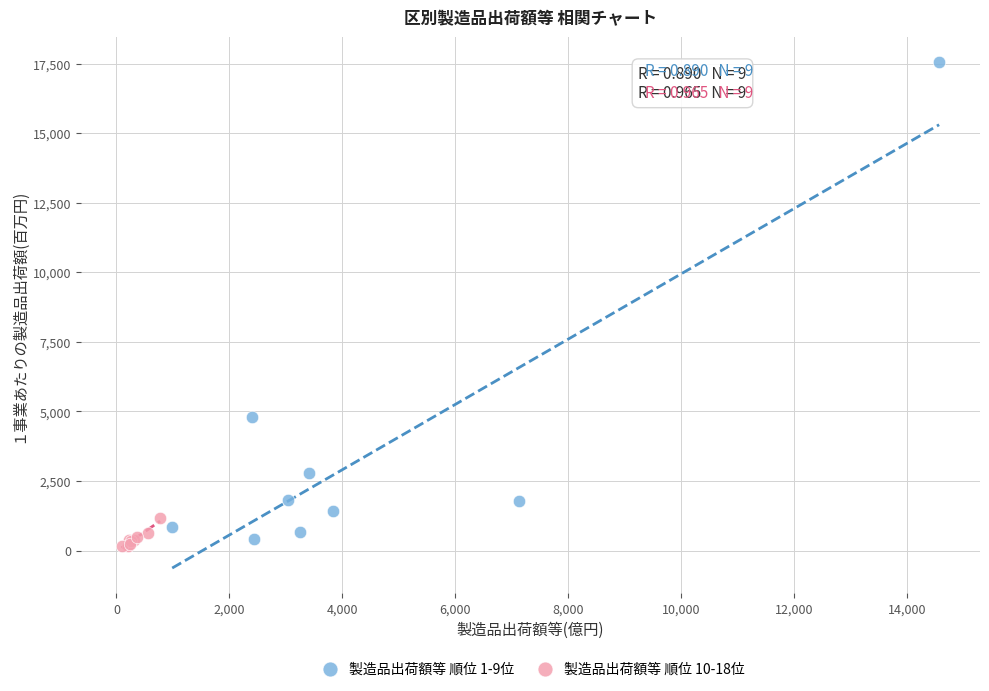

Which series contains the highest Y value?

製造品出荷額等 順位 1-9位